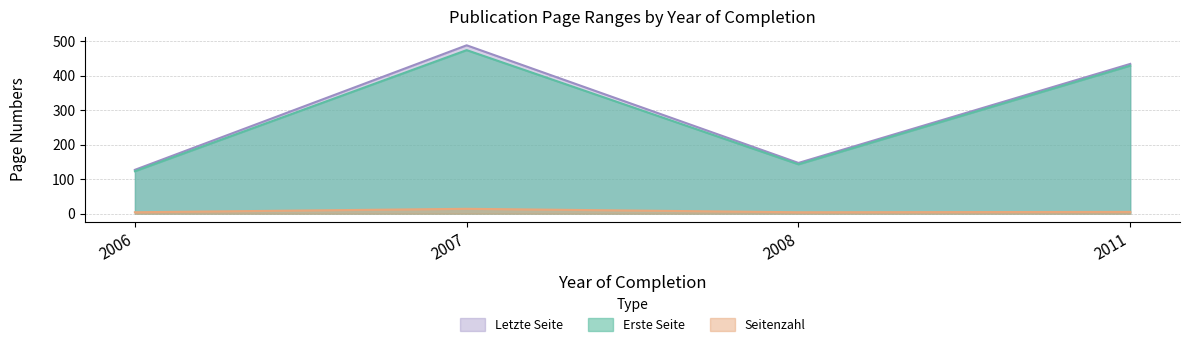

What is the minimum value shown in the chart?

4